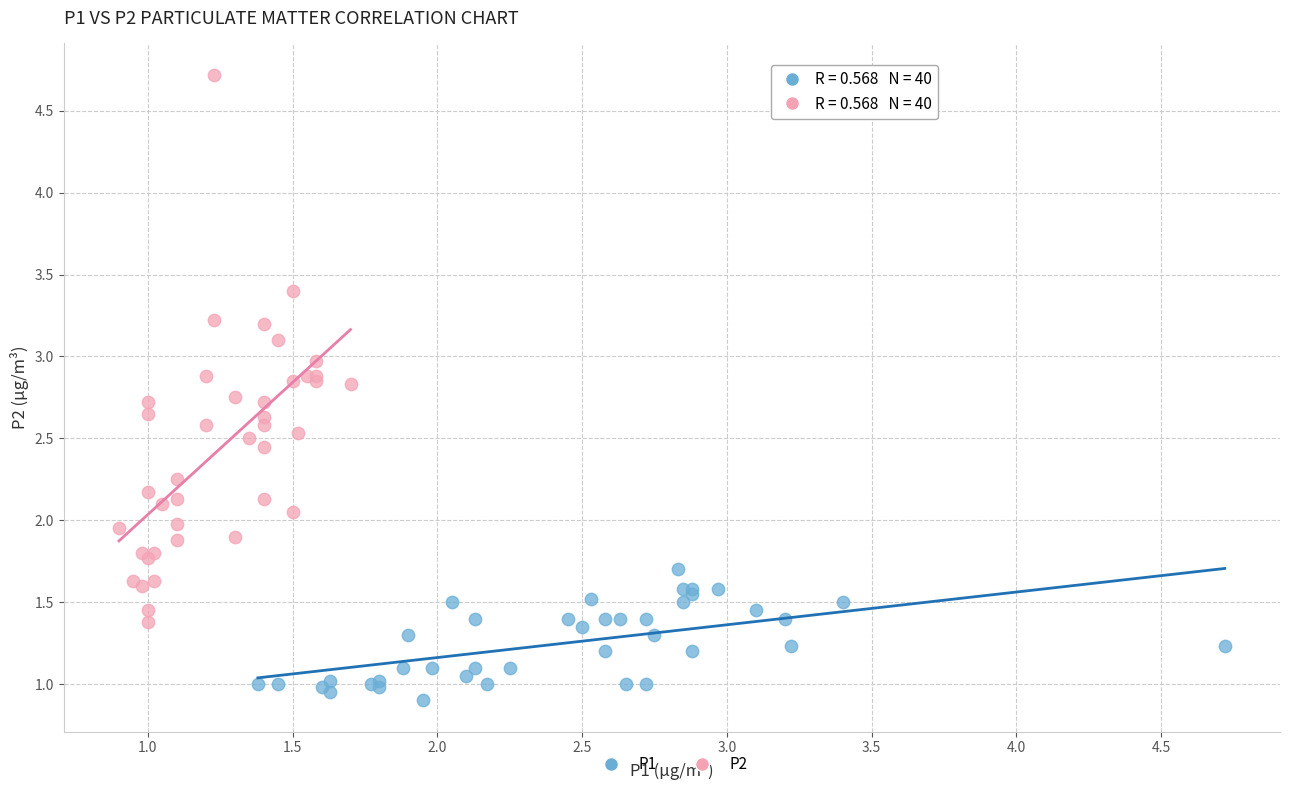

Which series reaches the maximum Y coordinate?

P2